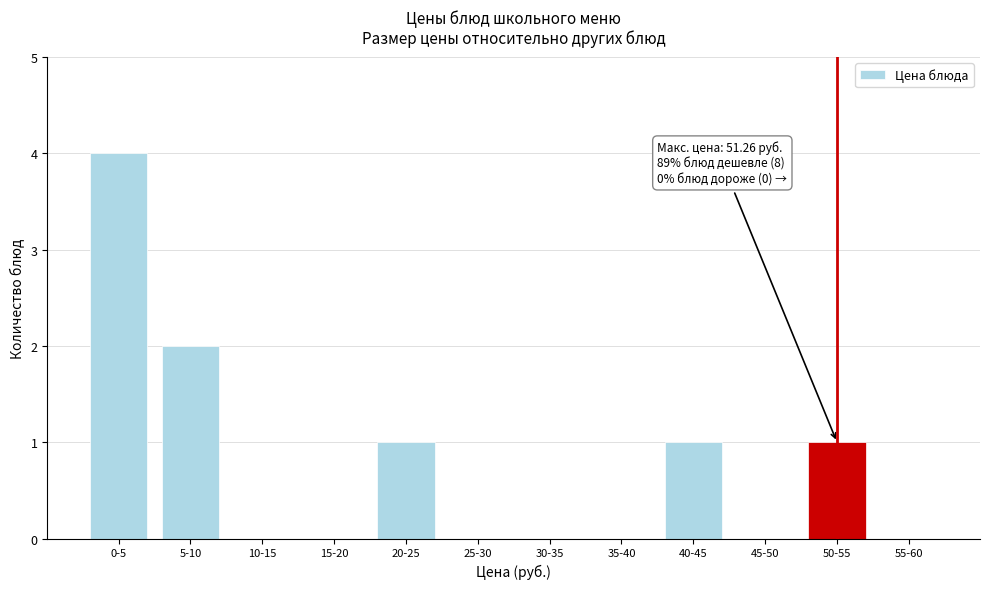

Reading left to right, list all the values displayed in this chart.

0-5=4	5-10=2	10-15=0	15-20=0	20-25=1	25-30=0	30-35=0	35-40=0	40-45=1	45-50=0	50-55=1	55-60=0